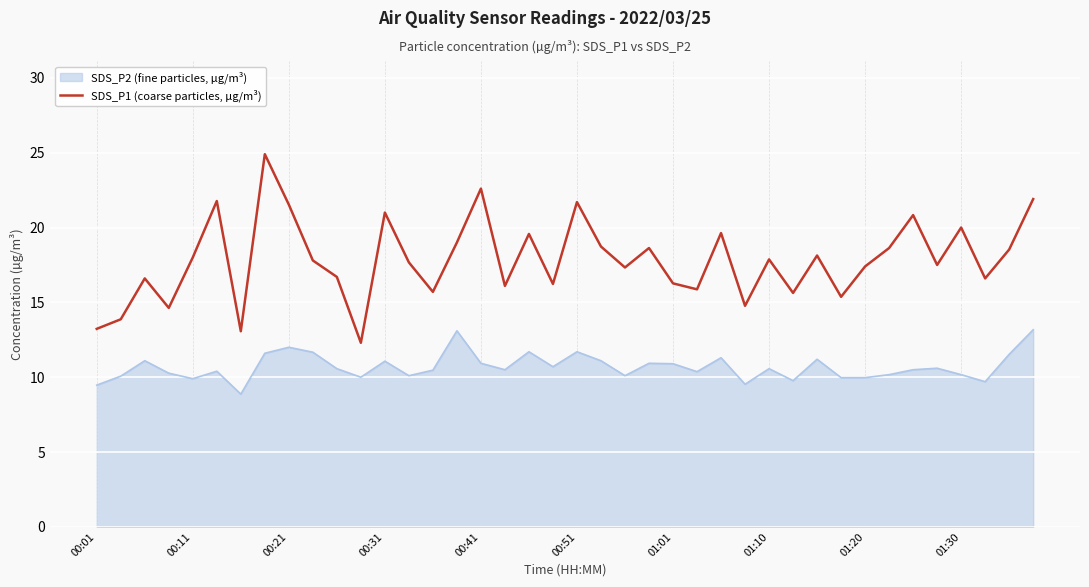

Which series has the largest total across all categories?

SDS_P1 (coarse particles, µg/m³)